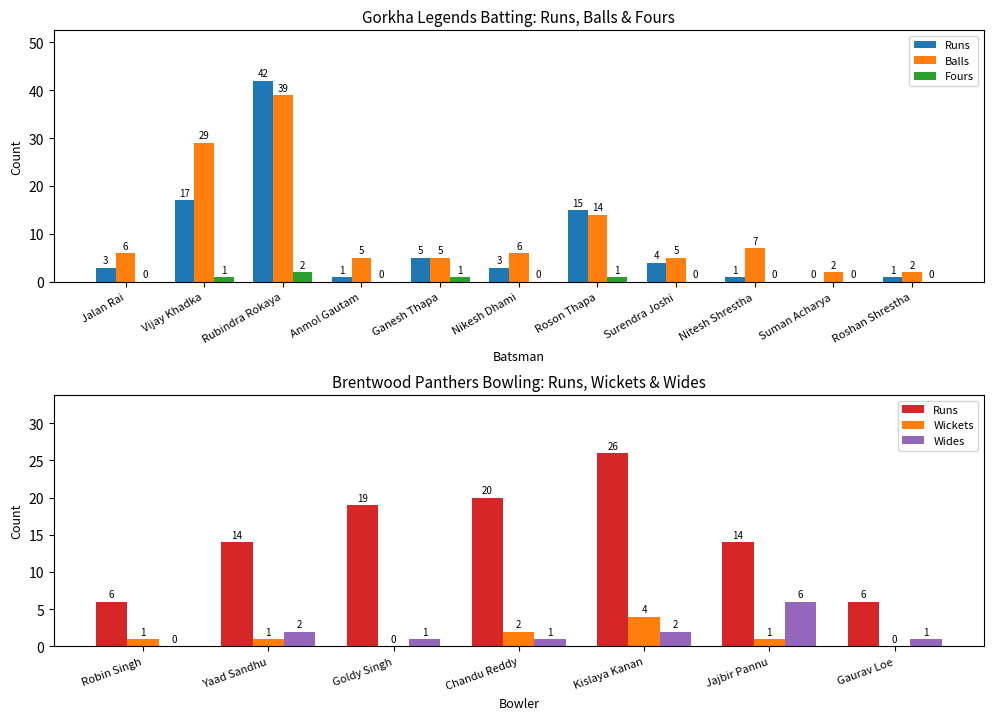

Which series has the largest range (max minus min)?

Runs